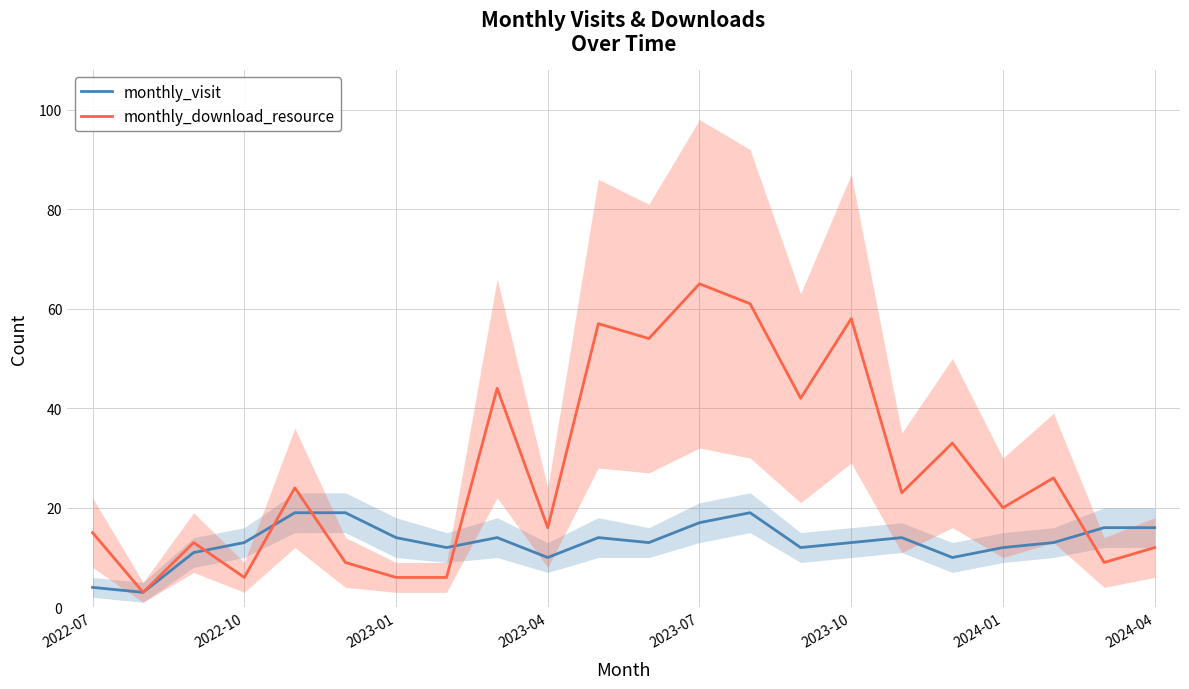

Is this an area chart (filled region under the line)?

No